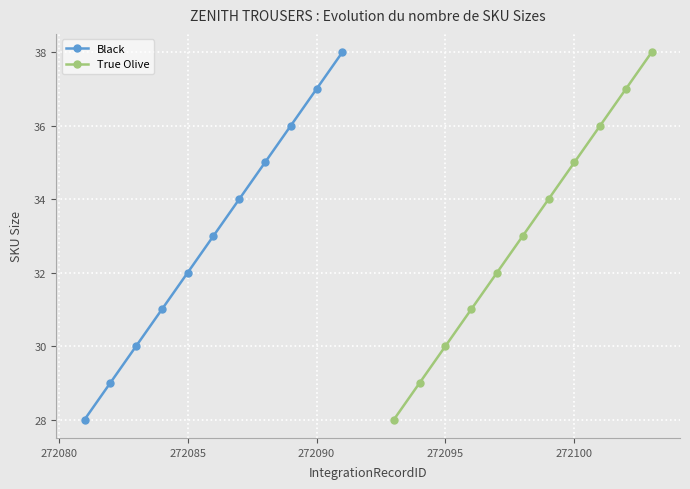

What are all the series names shown in the legend?

Black, True Olive